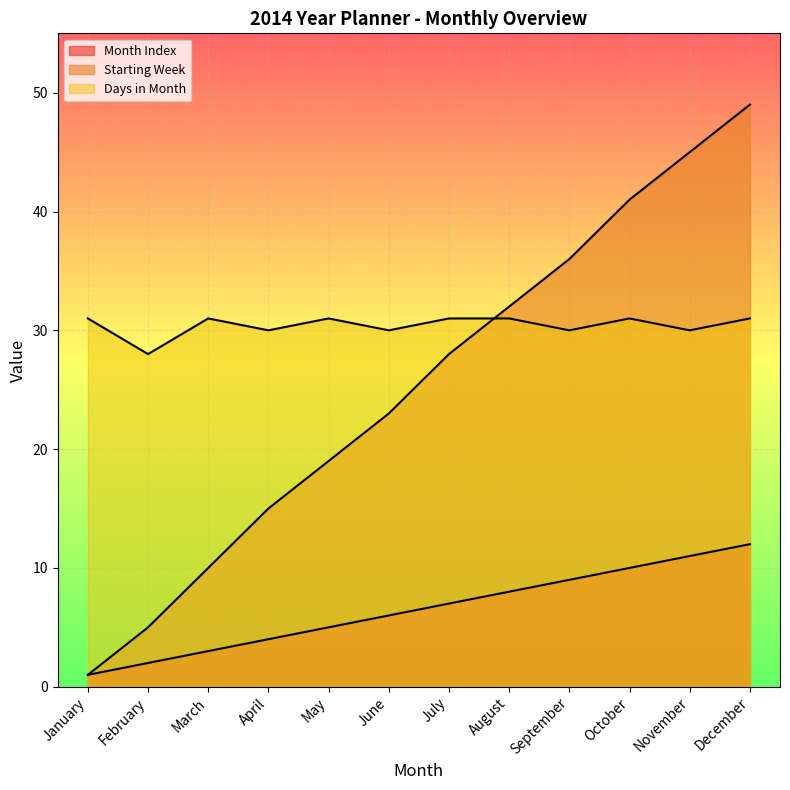

How many interior local valleys does the Days_in_Month series have?

5